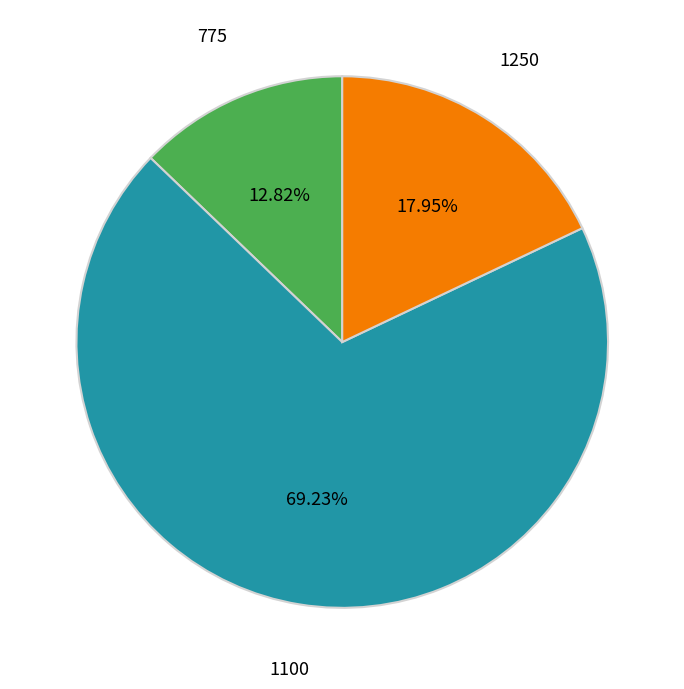

How many slices are in this pie chart?

3